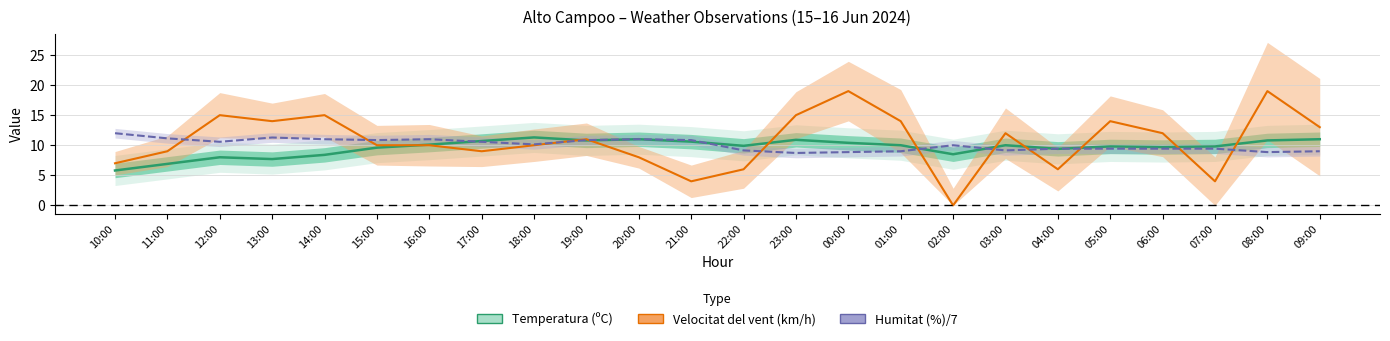

Which series has the largest total across all categories?

Velocitat del vent (km/h)